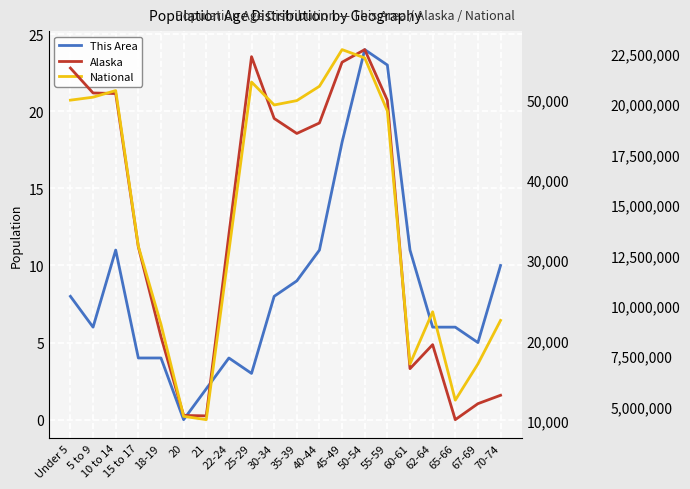

What is the label of the 14th point from the right?

21